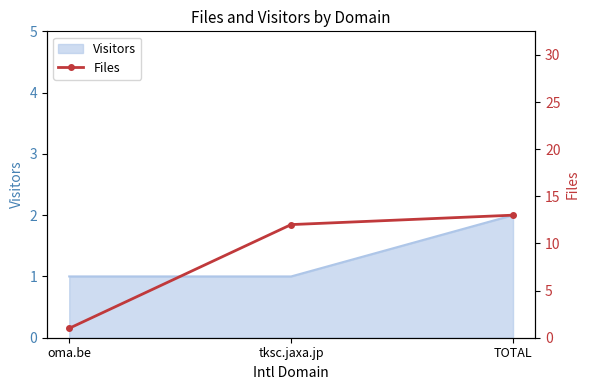

What is the average value?

9